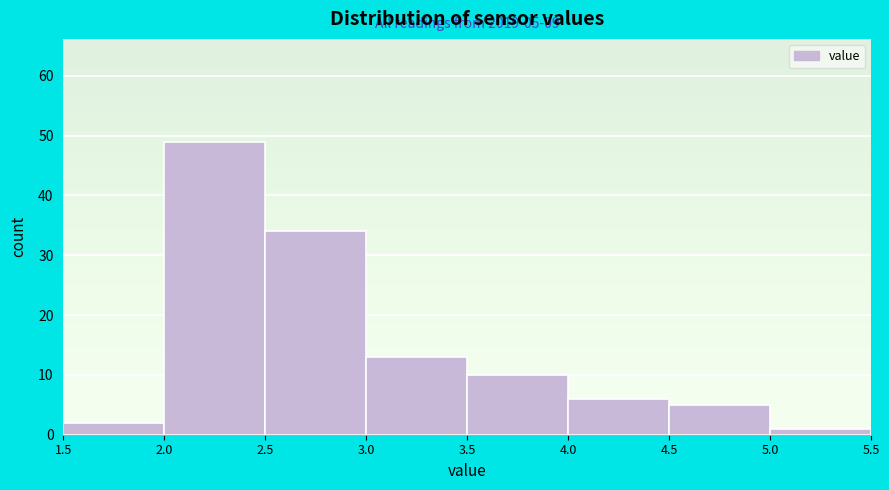

Which range on the x-axis has the tallest bar?

2.0 to 2.5